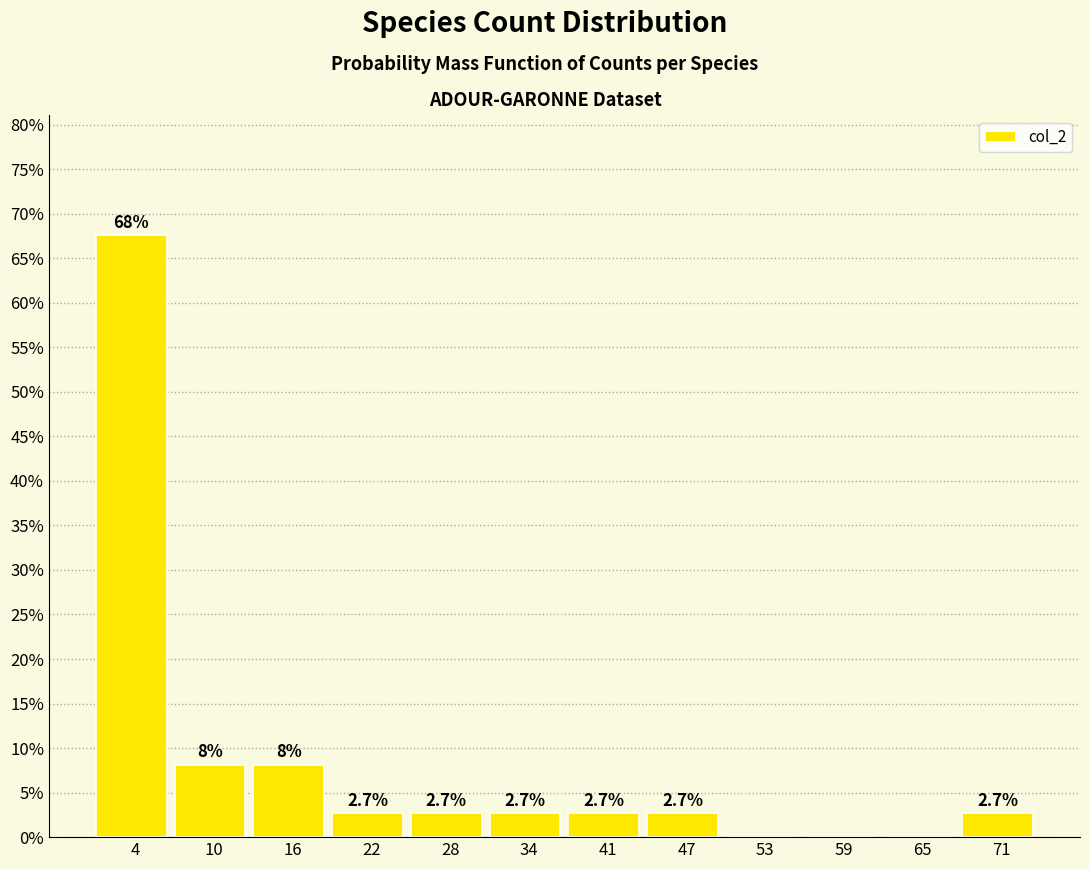

Which range on the x-axis has the tallest bar?

1 to 7